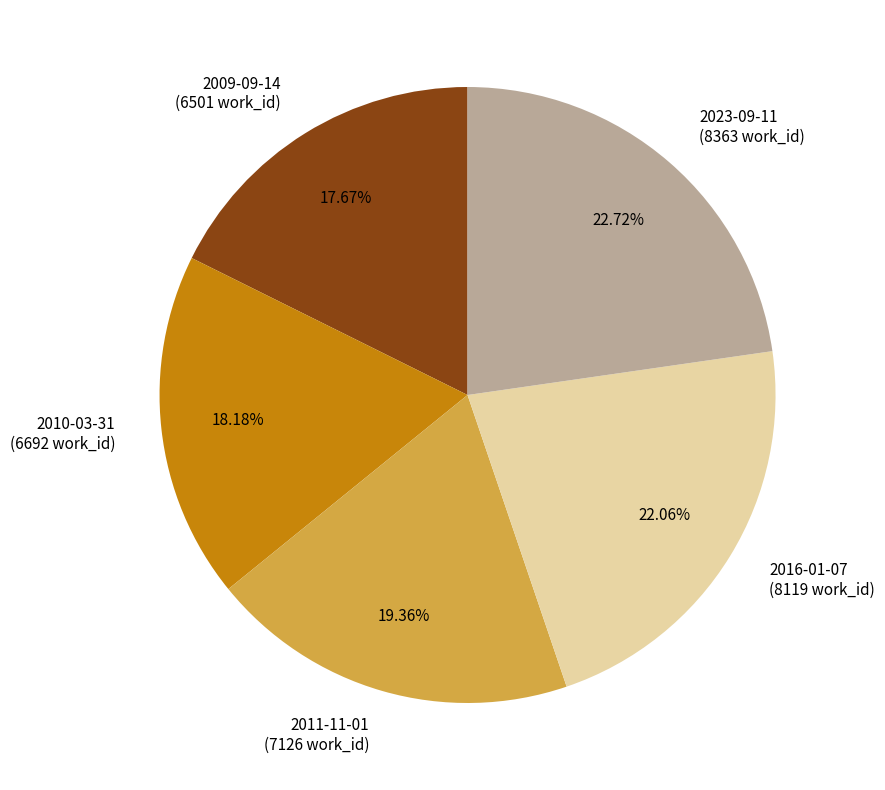

Does 2011-11-01 represent more than half of the total?

No